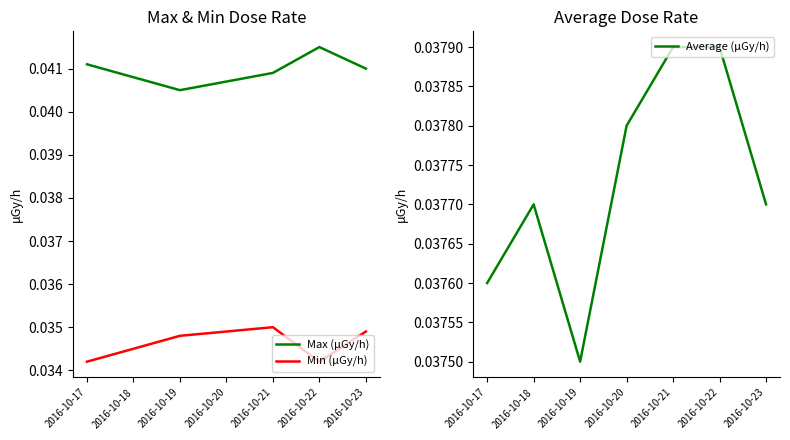

Is it true that Max (μGy/h) equals 0.1 at 2016-10-17?

False